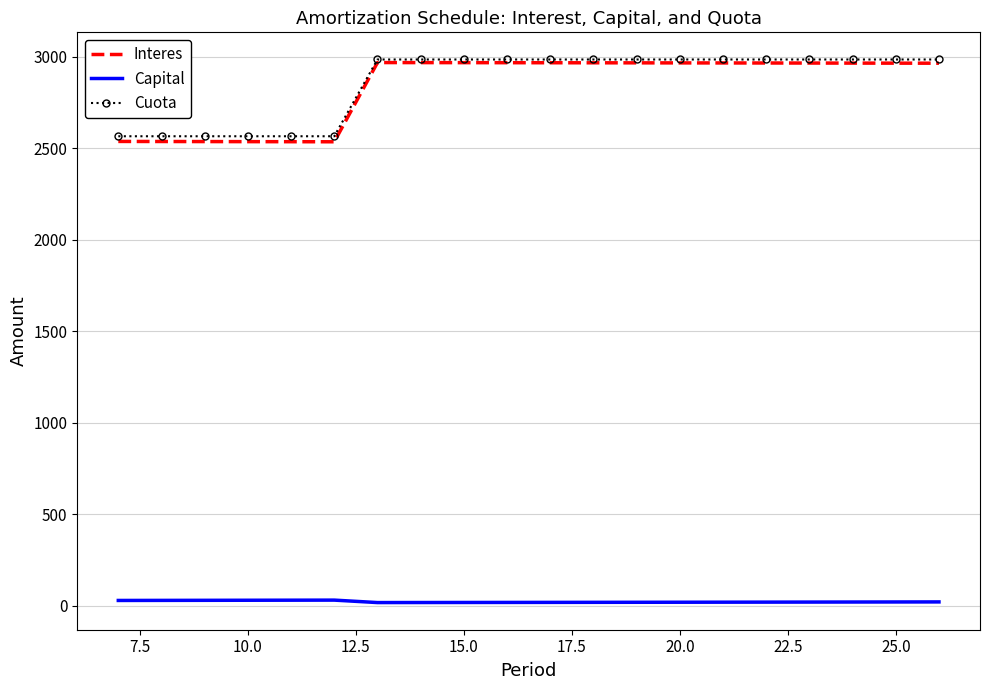

True or false: Capital and Cuota intersect in this chart.

False